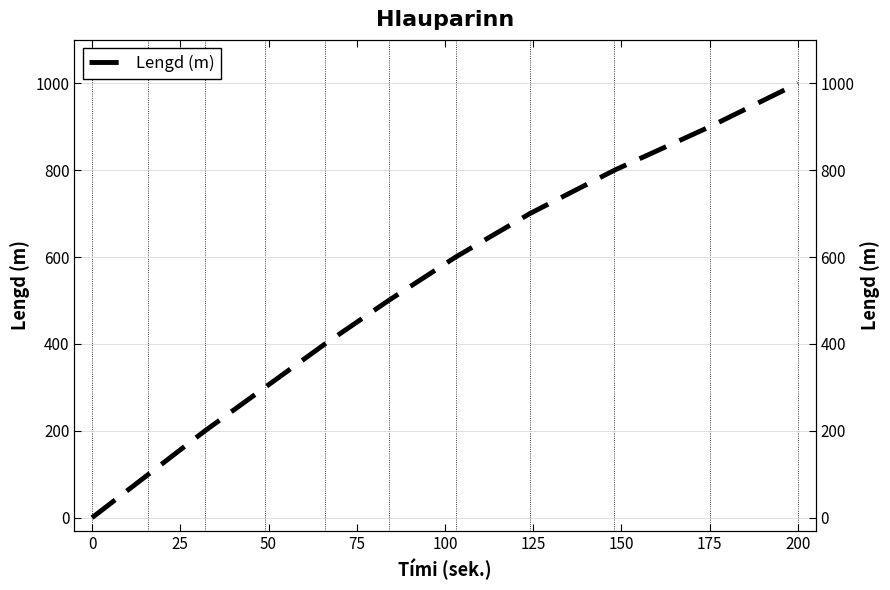

What is the maximum value shown in the chart?

1000